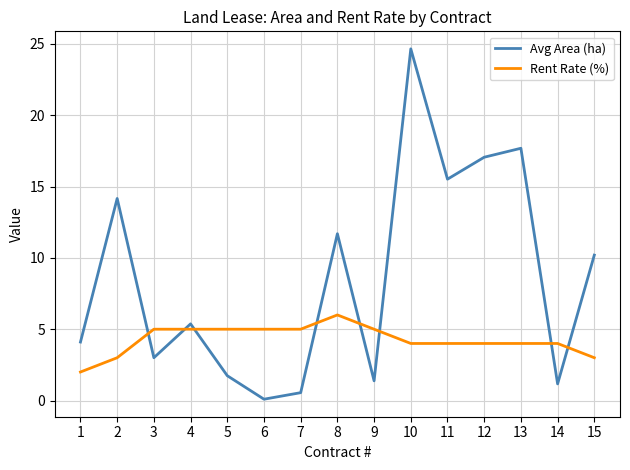

What is the approximate value of Avg Area (ha) at 9?

1.4